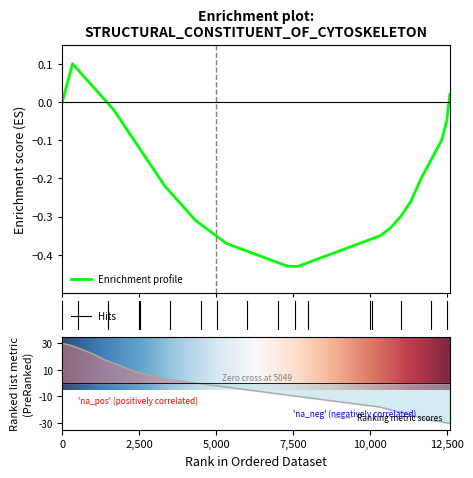

Is this an area chart (filled region under the line)?

No